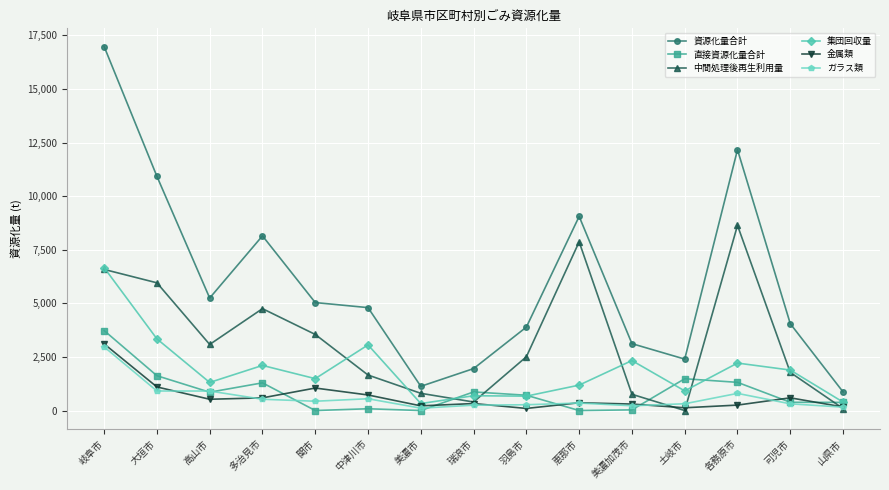

At which category does 直接資源化量合計 reach its first local peak?

多治見市